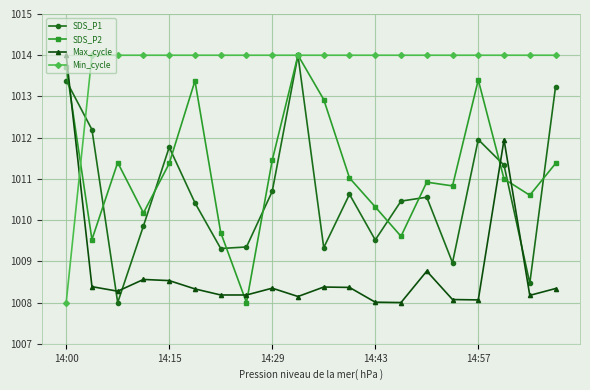

What is the greatest value displayed?

1014.0